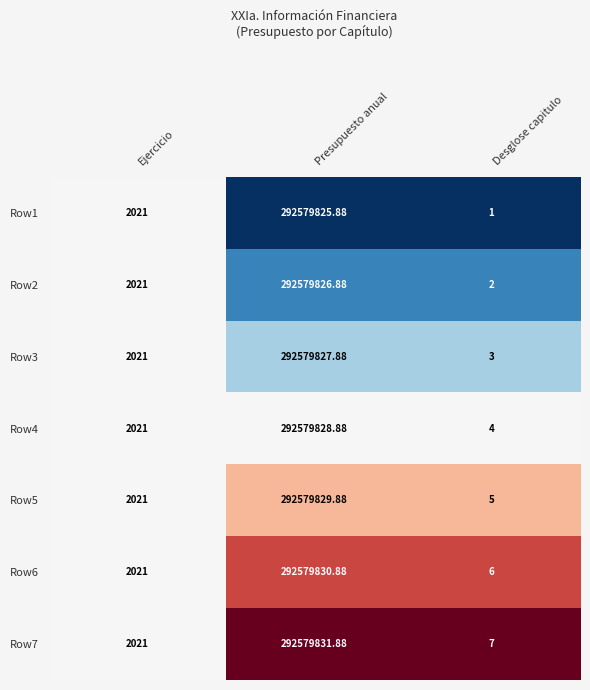

At which category is the sum across all series the highest?

Presupuesto anual